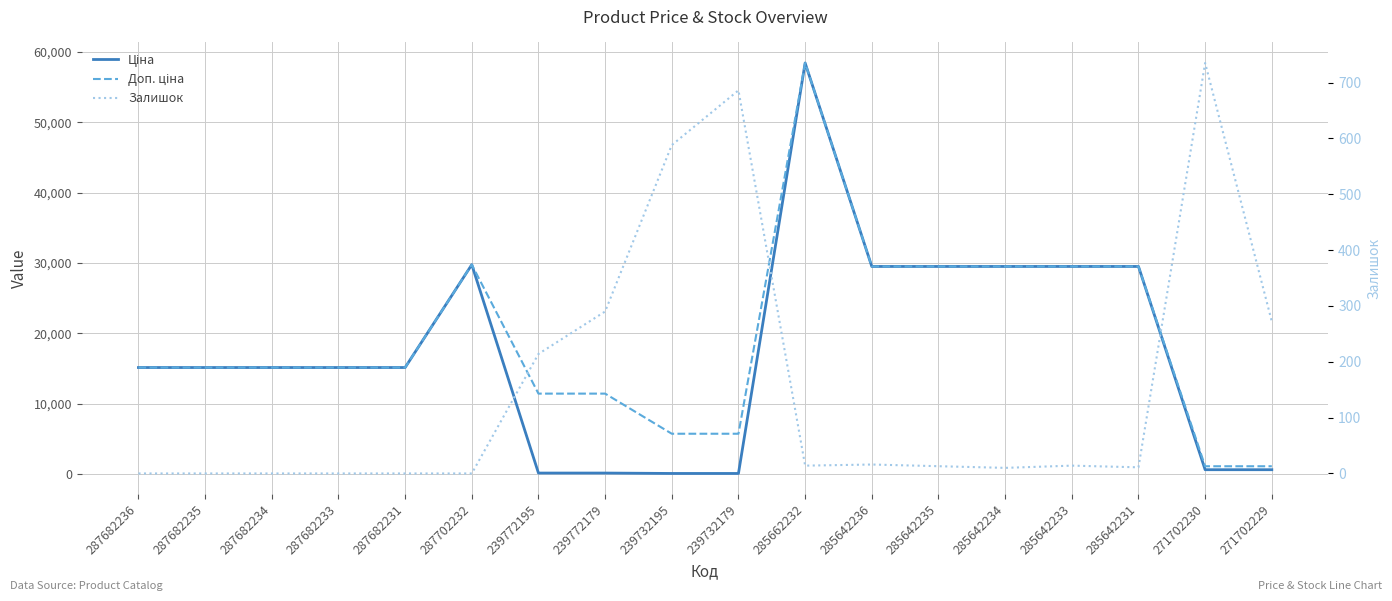

What is the spread (max minus min) of values at 287682236?

15120.0